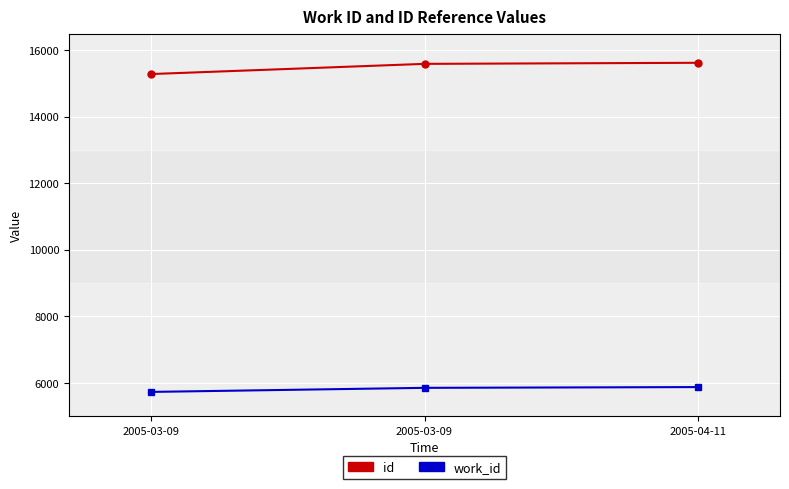

How many categories are shown in the chart?

3